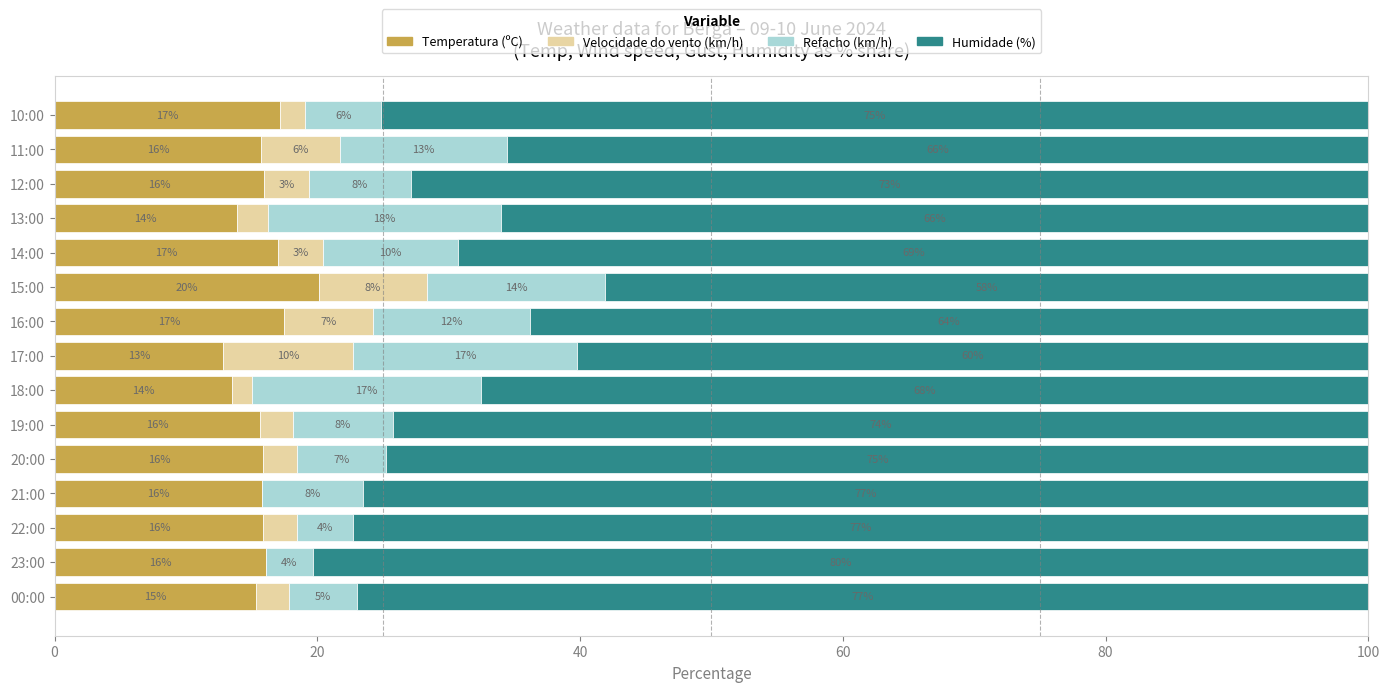

What is the maximum value for Temperatura (ºC)?

20.1